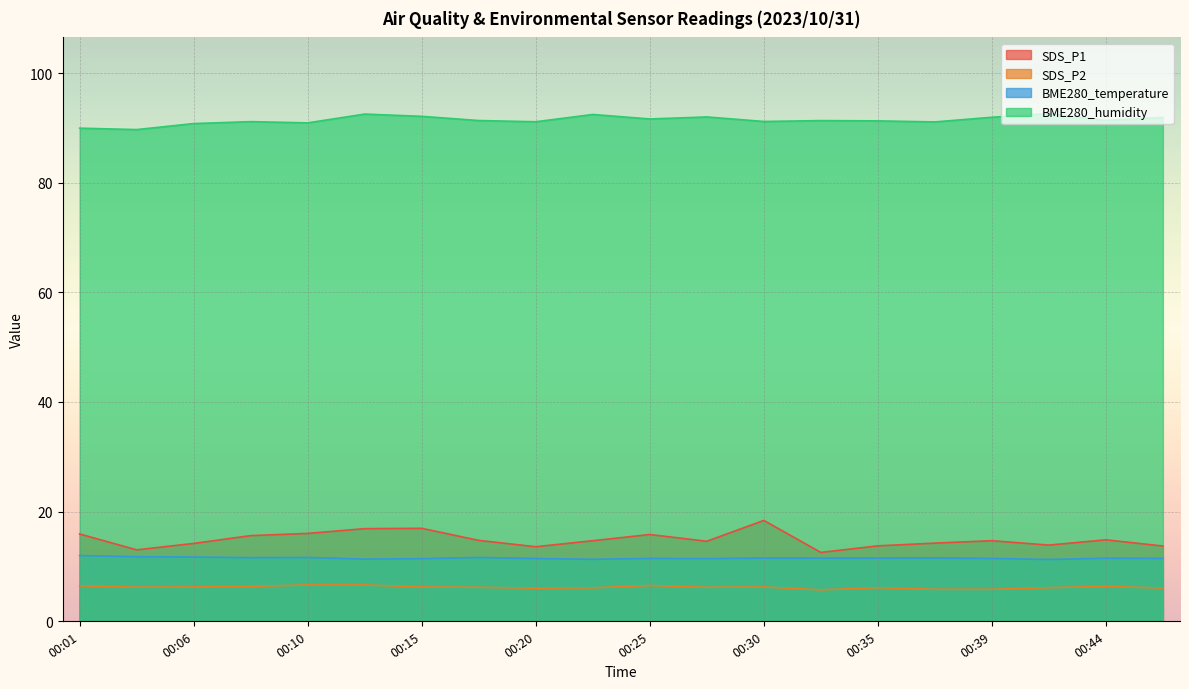

At which label is SDS_P1 closest to 15?

00:44